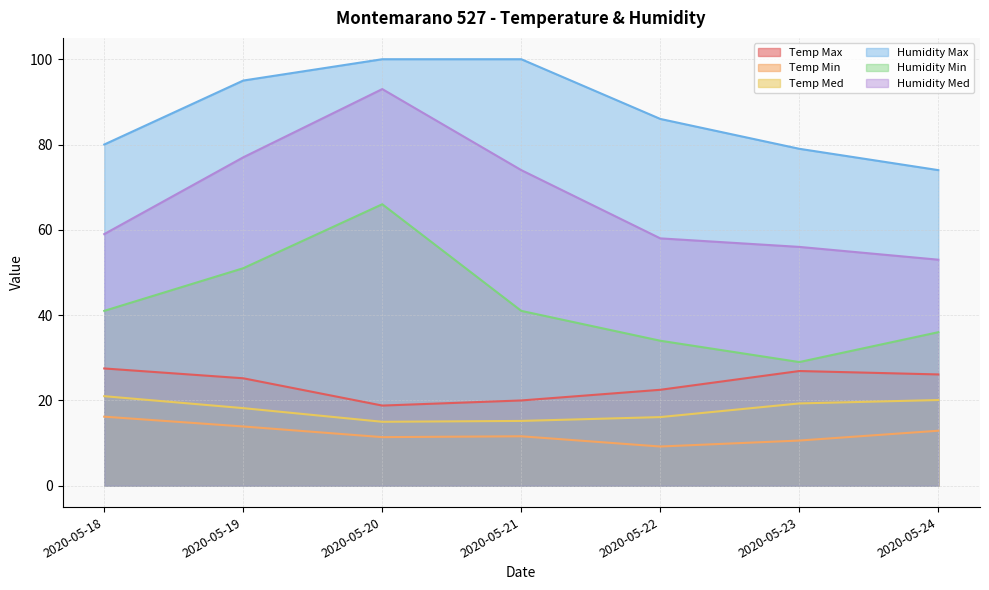

What is the average value of the Temp Med series?

17.8